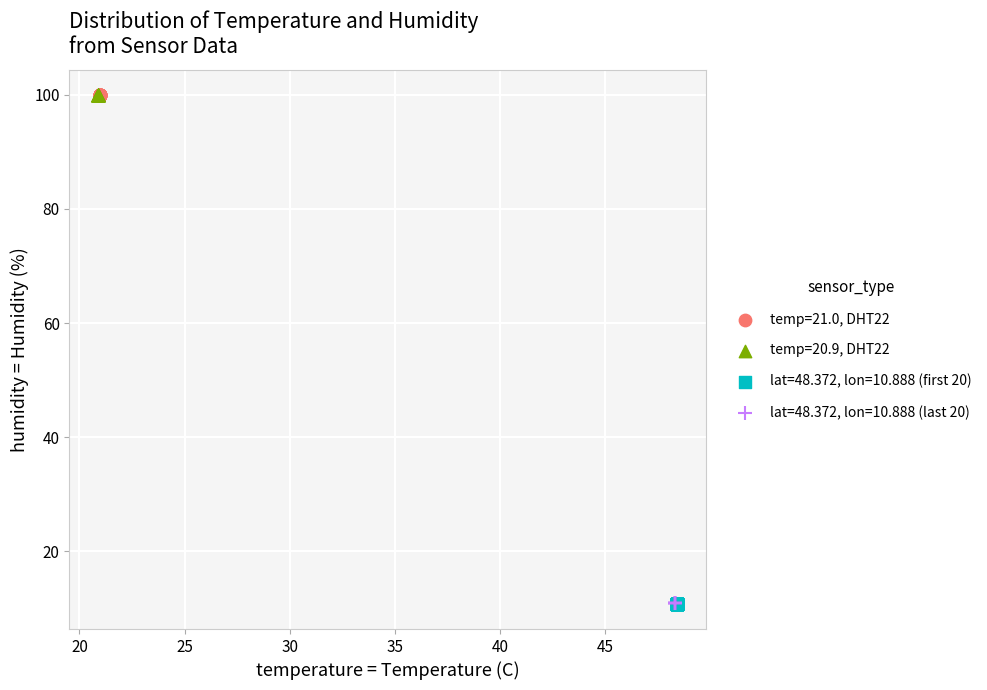

What are all the series names shown in the legend?

temp=21.0, DHT22, temp=20.9, DHT22, lat=48.372, lon=10.888 (first 20), lat=48.372, lon=10.888 (last 20)